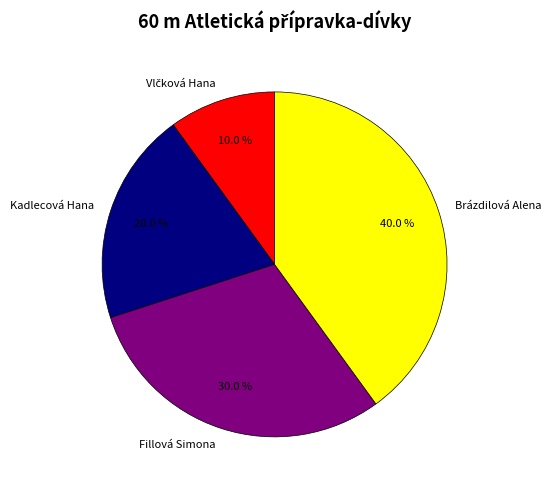

Which has a higher value, Brázdilová Alena or Kadlecová Hana?

Brázdilová Alena